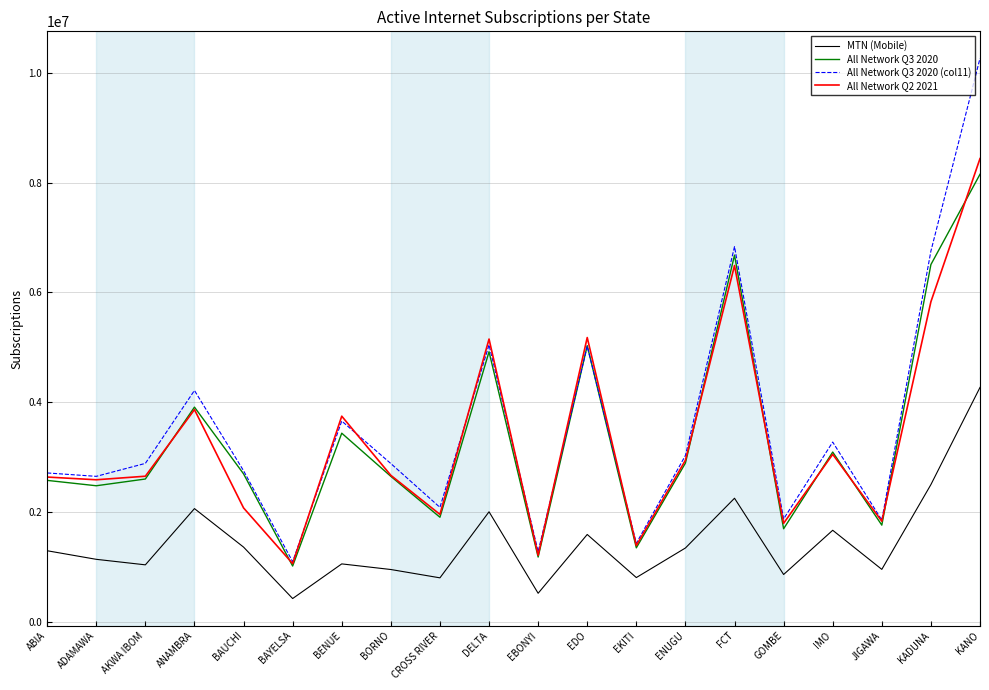

What is the spread (max minus min) of values at ABIA?

1416161